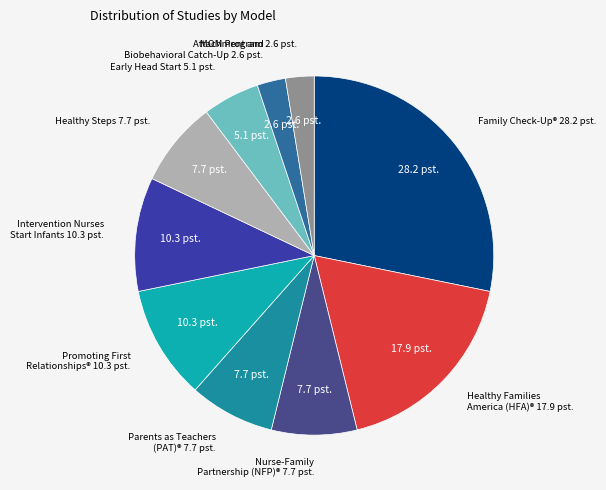

How many slices are in this pie chart?

10